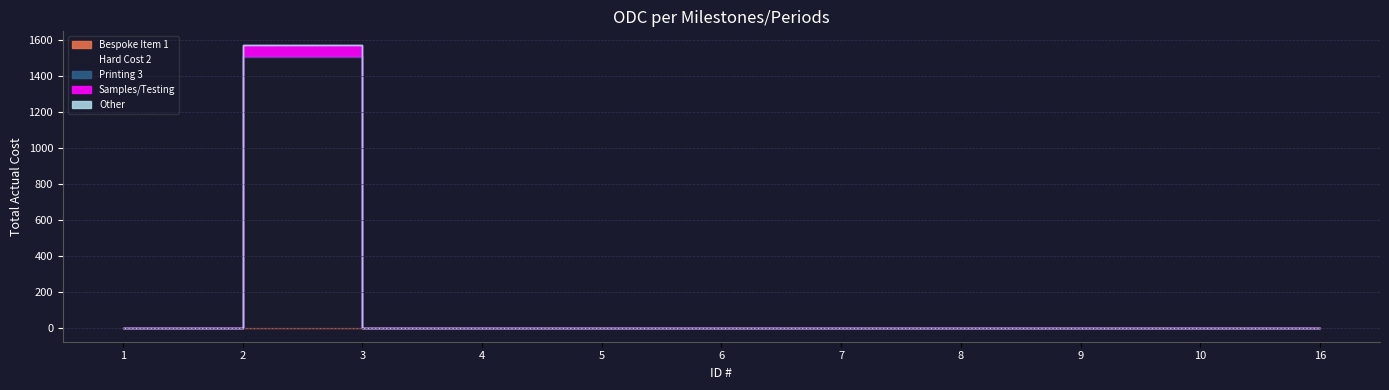

What is the maximum value shown in the chart?

1500.0